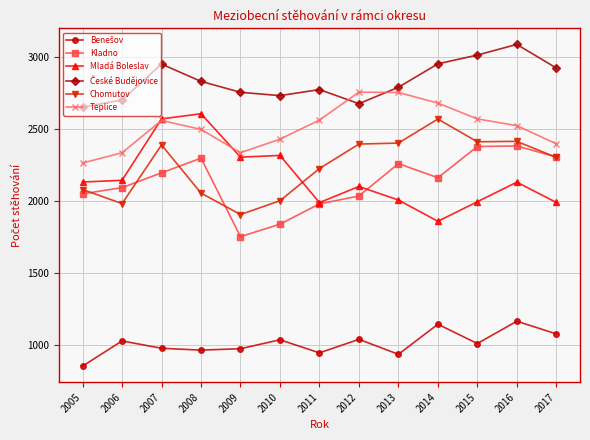

In Mladá Boleslav, how many points are lower than both neighbors (excluding endpoints)?

3